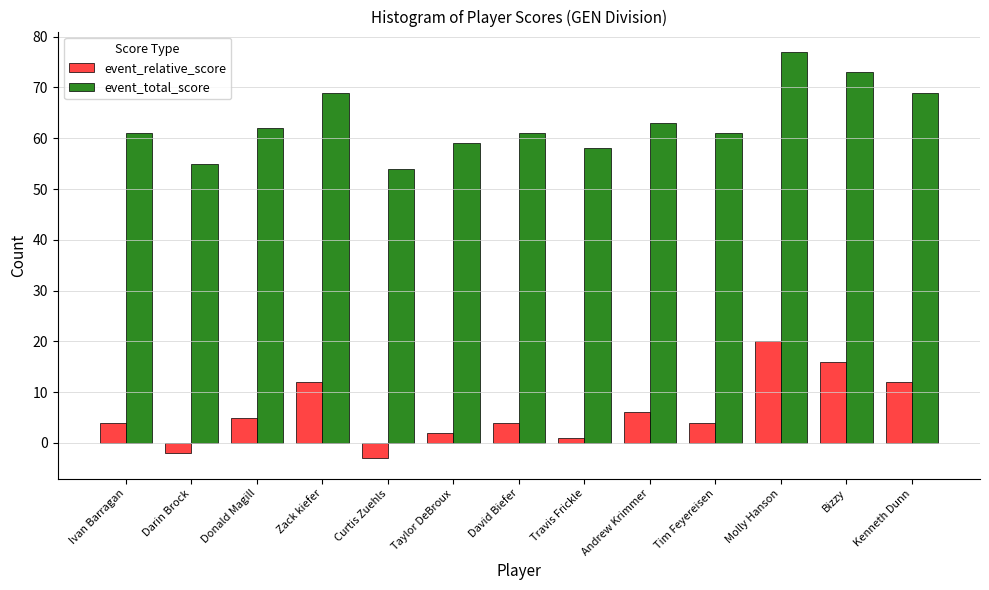

Reading left to right, list all the values displayed in this chart.

event_relative_score: 4	-2	5	12	-3	2	4	1	6	4	20	16	12
event_total_score: 61	55	62	69	54	59	61	58	63	61	77	73	69